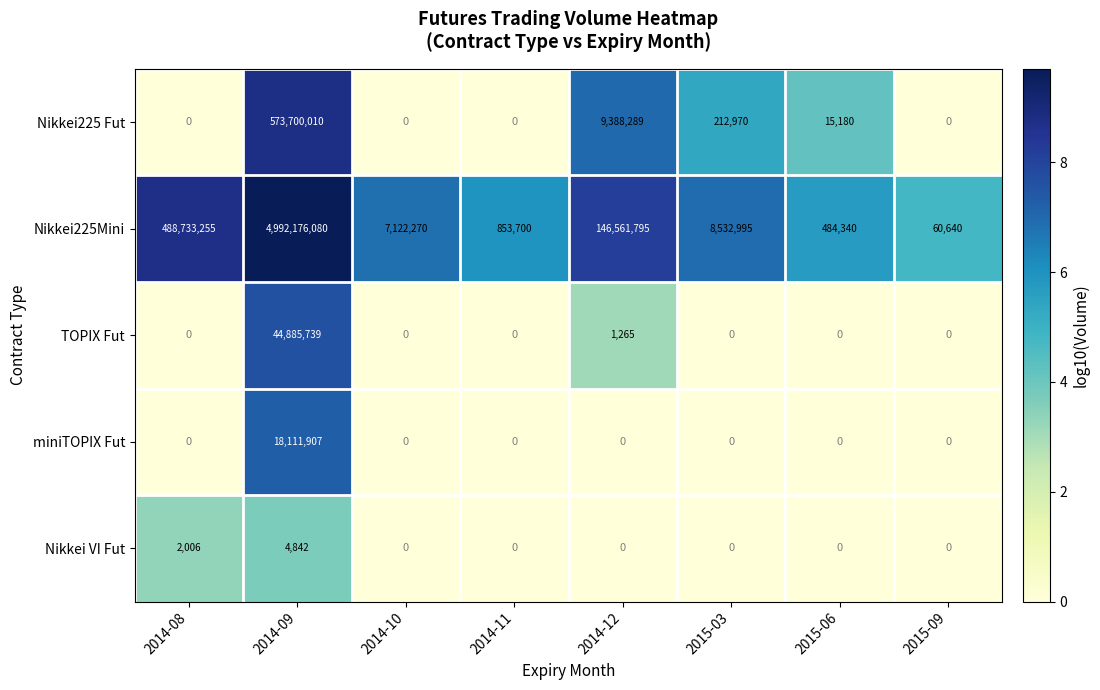

What is the average value of the TOPIX Fut series?

5610876